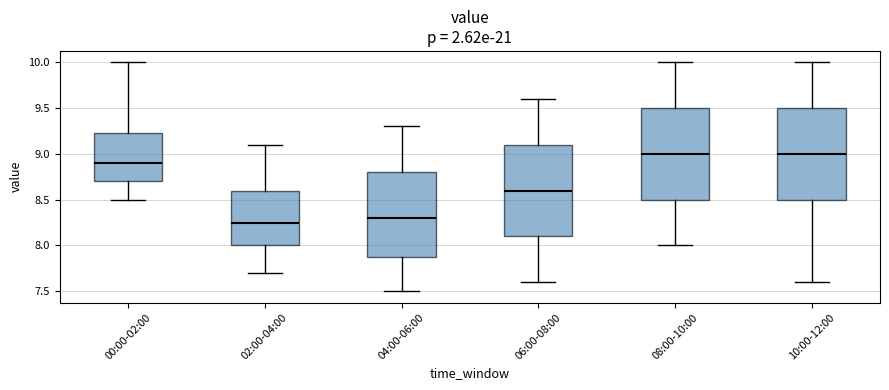

Reading left to right, read every box against the y-axis: the position of its median line, the range the box covers, and the ends of its whiskers. The values are not printed on the chart, so give them approximately, as read against the axis.

00:00-02:00: median 8.90, box 8.70 to 9.25, whiskers 8.50 to 10.00
02:00-04:00: median 8.25, box 8.00 to 8.60, whiskers 7.70 to 9.10
04:00-06:00: median 8.30, box 7.90 to 8.80, whiskers 7.50 to 9.30
06:00-08:00: median 8.60, box 8.10 to 9.10, whiskers 7.60 to 9.60
08:00-10:00: median 9.00, box 8.50 to 9.50, whiskers 8.00 to 10.00
10:00-12:00: median 9.00, box 8.50 to 9.50, whiskers 7.60 to 10.00